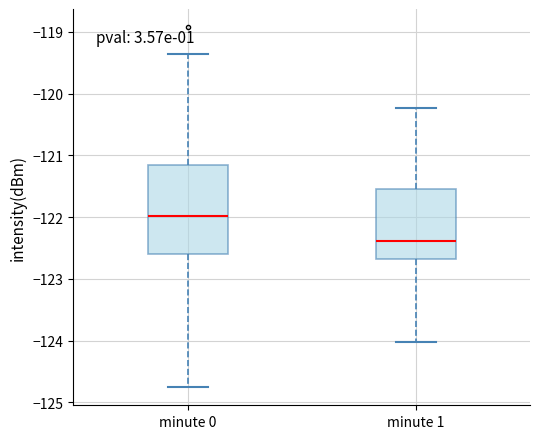

Reading left to right, read every box against the y-axis: the position of its median line, the range the box covers, and the ends of its whiskers. The values are not printed on the chart, so give them approximately, as read against the axis.

minute 0: median -122.0, box -122.6 to -121.1, whiskers -124.8 to -119.4
minute 1: median -122.4, box -122.7 to -121.5, whiskers -124.0 to -120.2